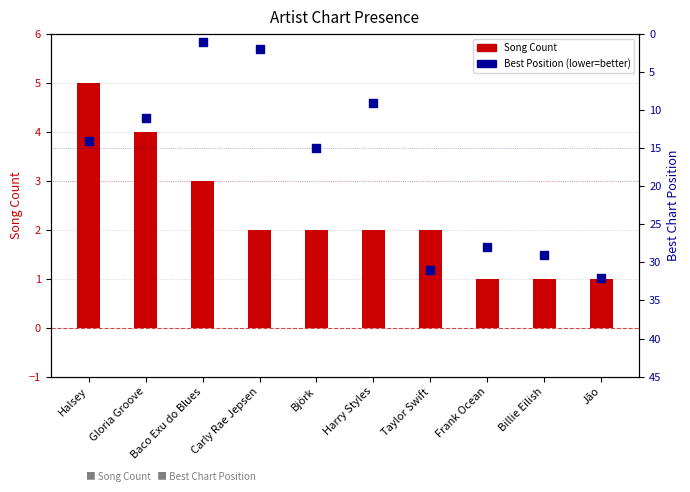

What is the total value across all series at Björk?

17